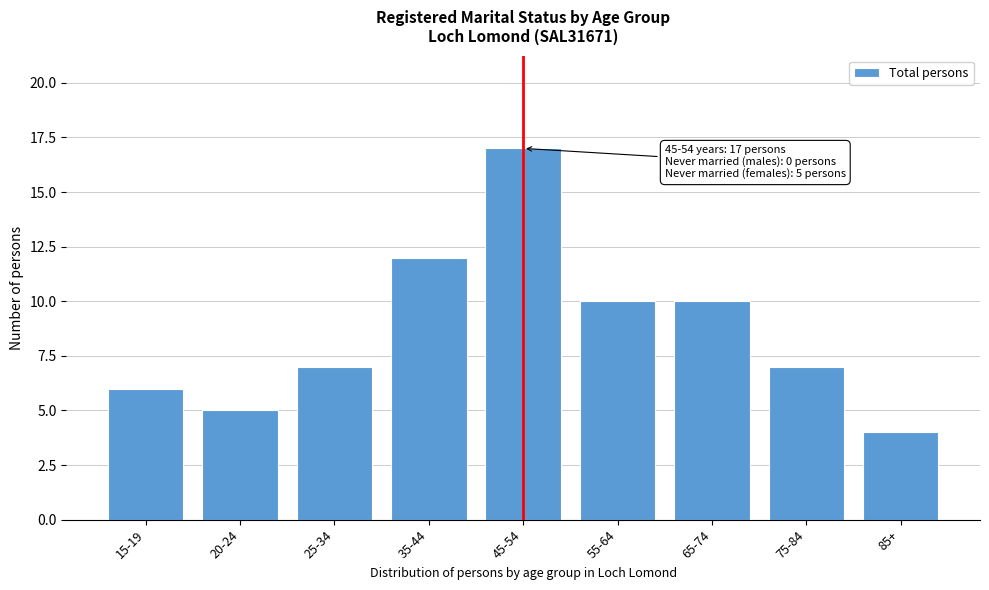

Reading left to right, what are all the values shown in this chart?

15-19=6	20-24=5	25-34=7	35-44=12	45-54=17	55-64=10	65-74=10	75-84=7	85+=4